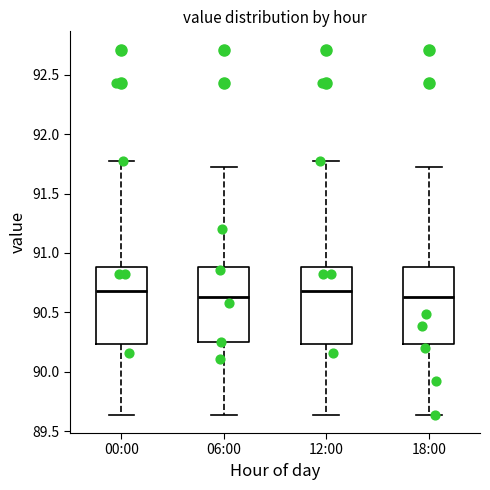

Reading left to right, read every box against the y-axis: the position of its median line, the range the box covers, and the ends of its whiskers. The values are not printed on the chart, so give them approximately, as read against the axis.

00:00: median 90.70, box 90.25 to 90.90, whiskers 89.65 to 91.75
06:00: median 90.65, box 90.25 to 90.90, whiskers 89.65 to 91.70
12:00: median 90.70, box 90.25 to 90.90, whiskers 89.65 to 91.75
18:00: median 90.65, box 90.25 to 90.90, whiskers 89.65 to 91.70